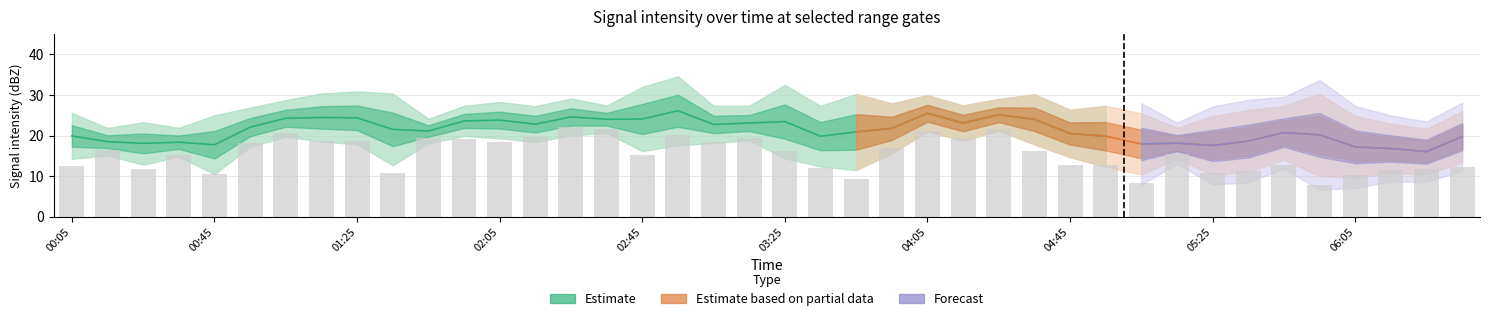

How many categories are shown in the chart?

40